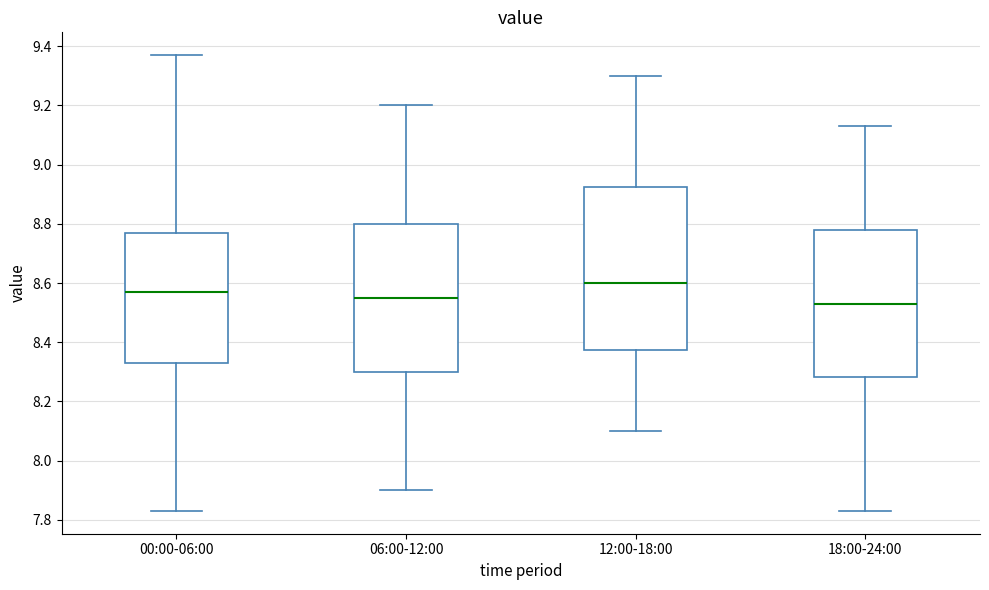

Reading left to right, transcribe this box plot: for each box, give where its median line is, the range the box spans, and where its two whiskers end, as read against the y-axis. The values are not printed on the chart, so give them approximately, as read against the axis.

00:00-06:00: median 8.58, box 8.34 to 8.78, whiskers 7.84 to 9.38
06:00-12:00: median 8.56, box 8.30 to 8.80, whiskers 7.90 to 9.20
12:00-18:00: median 8.60, box 8.38 to 8.92, whiskers 8.10 to 9.30
18:00-24:00: median 8.54, box 8.28 to 8.78, whiskers 7.84 to 9.14